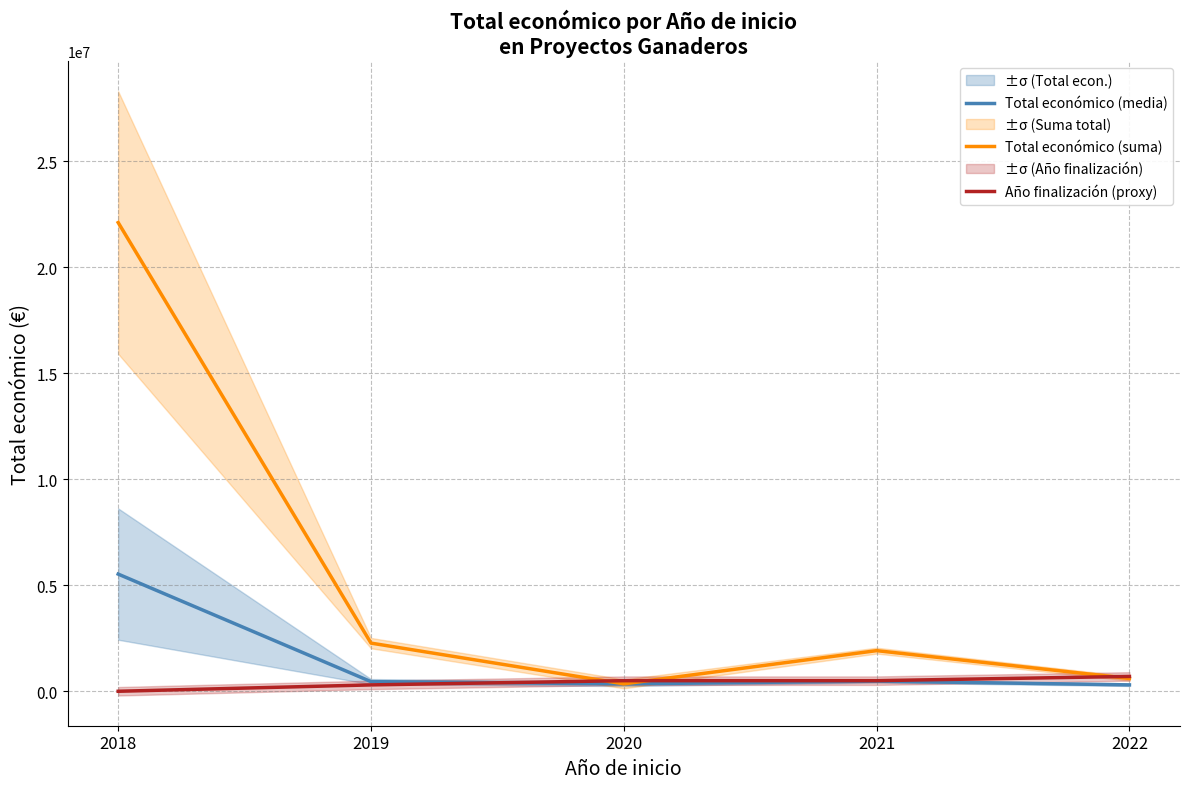

In Total económico (suma), how many points are lower than both neighbors (excluding endpoints)?

1